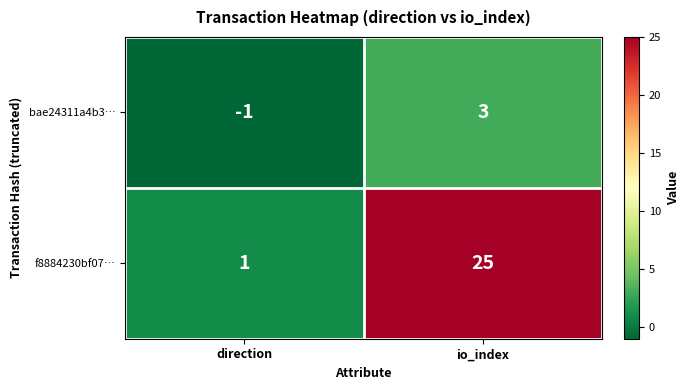

At which label does f8884230bf07… reach its peak?

io_index